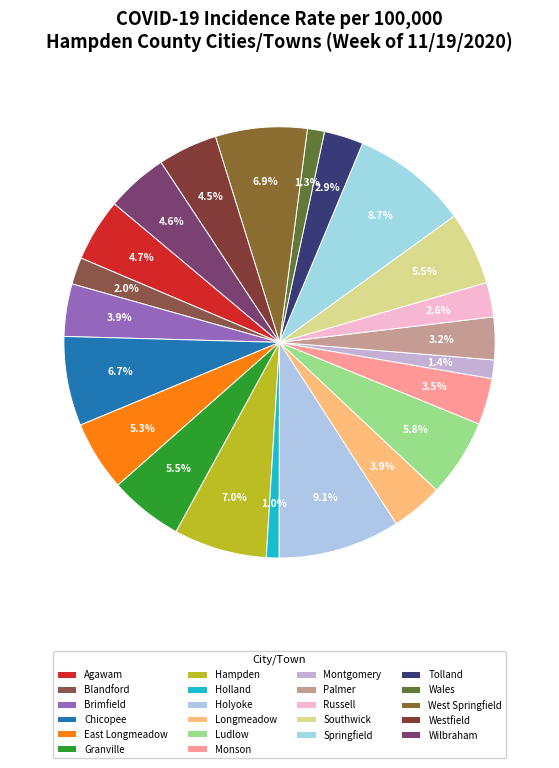

Between Holyoke and Granville, which is larger?

Holyoke